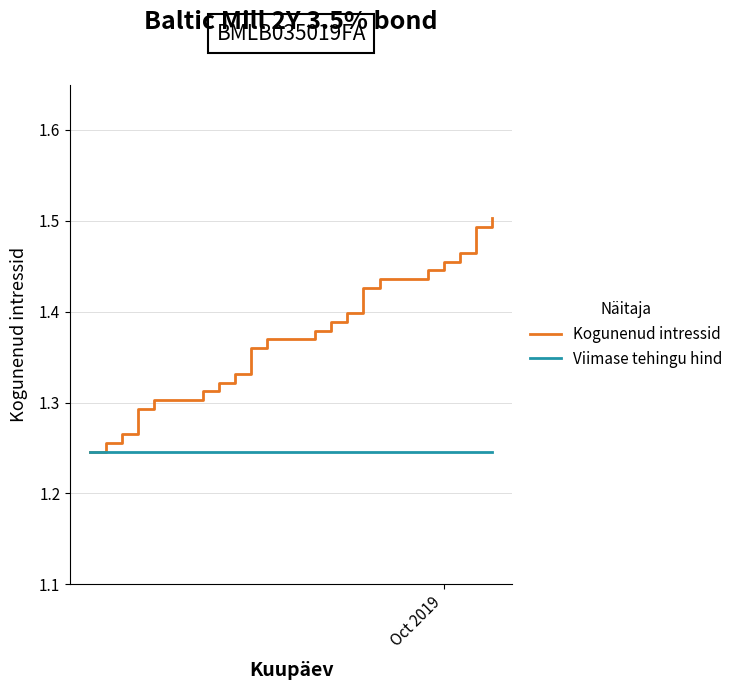

Count the number of categories in the chart.

20